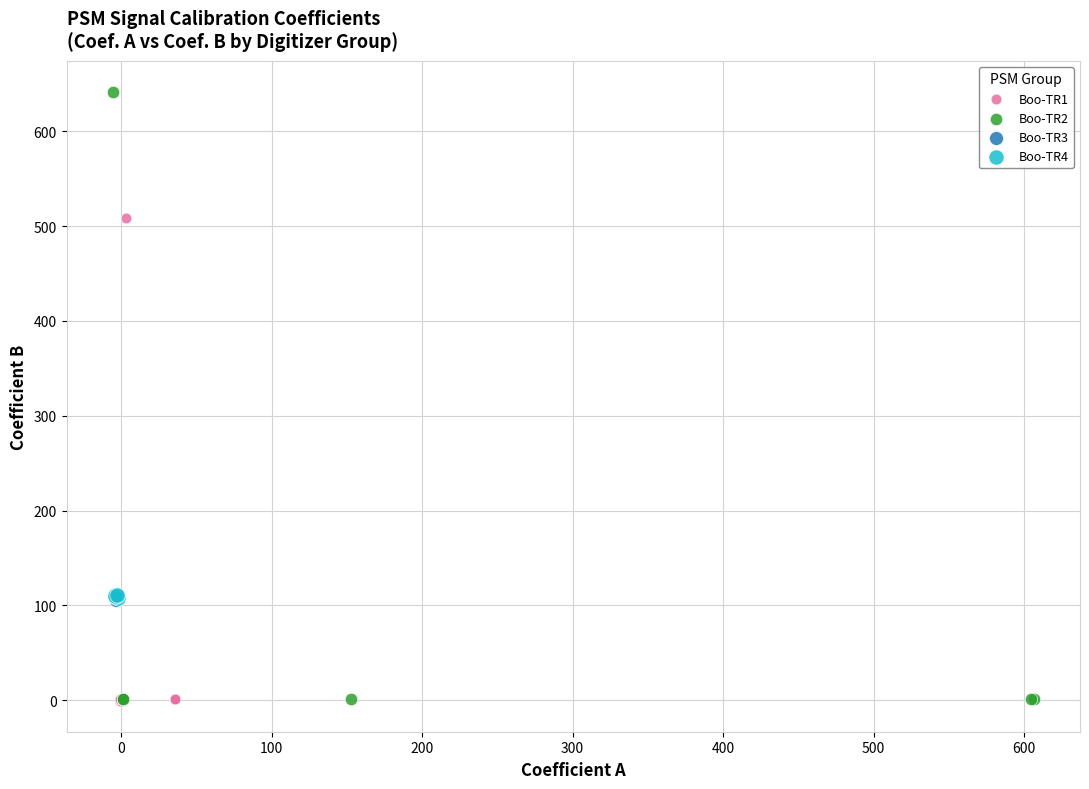

Which series reaches the maximum Y coordinate?

Boo-TR2